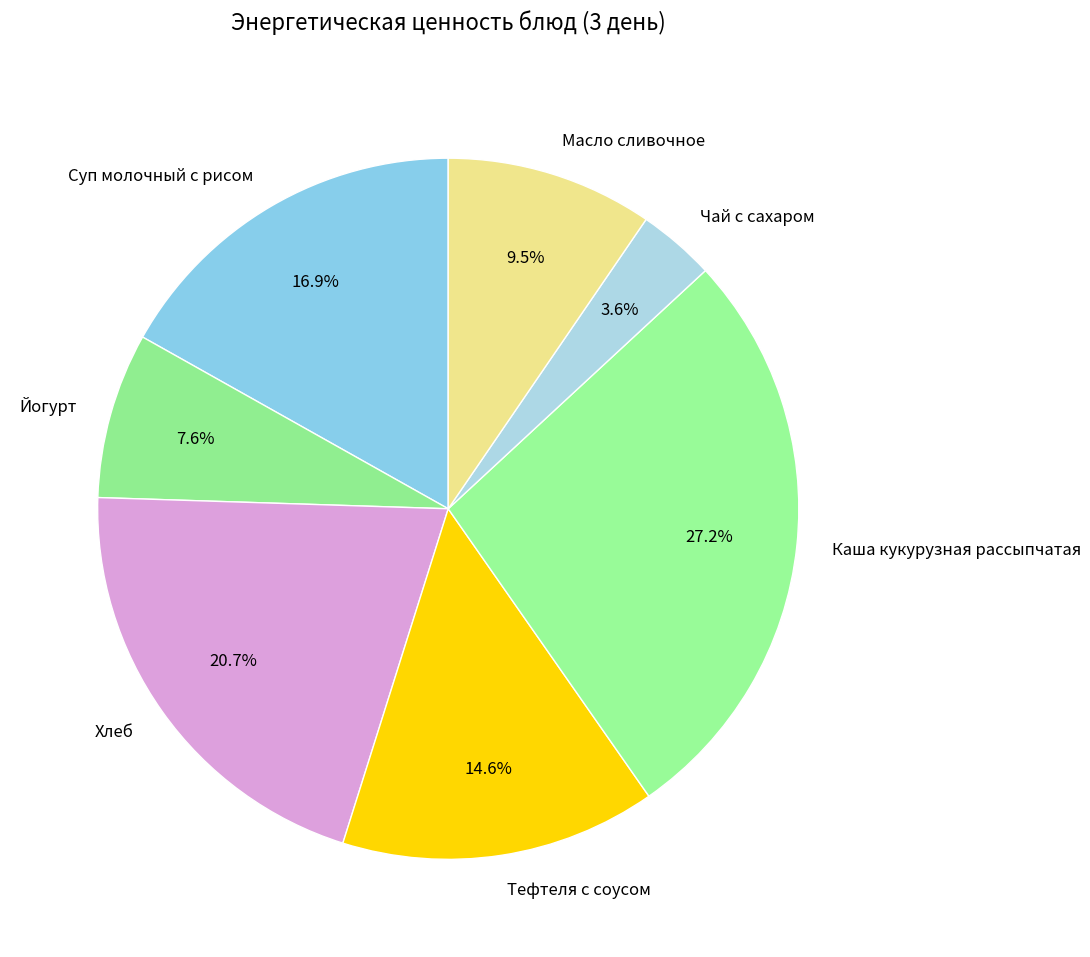

What portion of the pie excludes Тефтеля с соусом?

85.4%